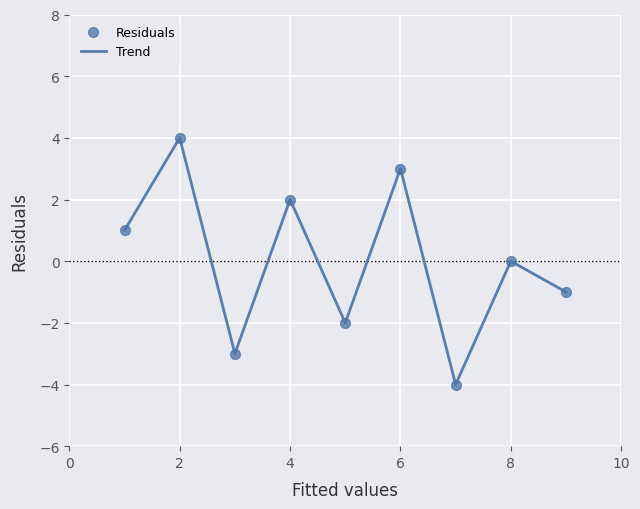

What is the maximum value shown in the chart?

4